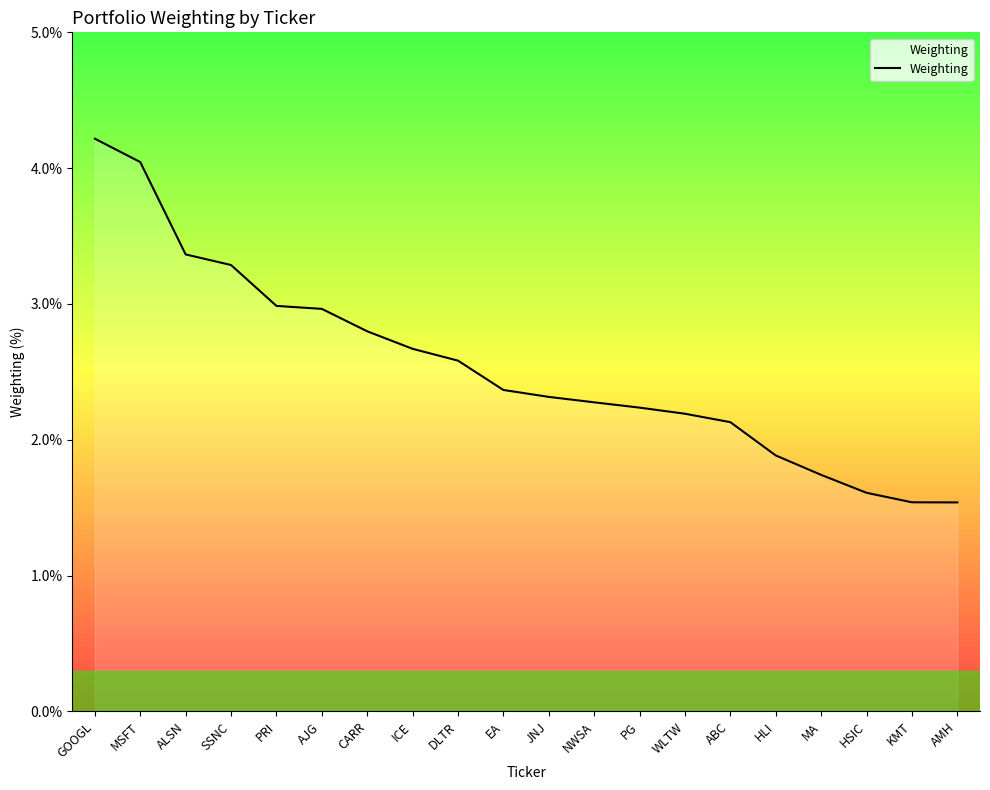

Reading right to left, extract all data points from this chart.

1.5	1.5	1.6	1.7	1.9	2.1	2.2	2.2	2.3	2.3	2.4	2.6	2.7	2.8	3.0	3.0	3.3	3.4	4.0	4.2